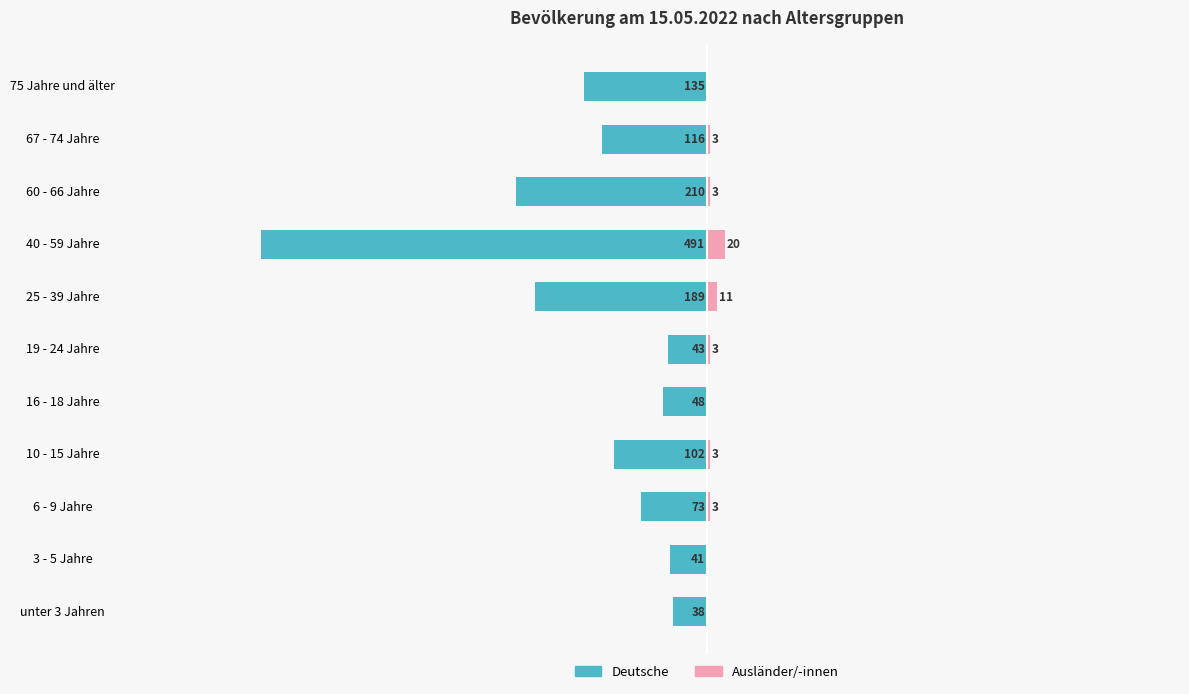

What value does the Deutsche series have at 60 - 66 Jahre?

-210